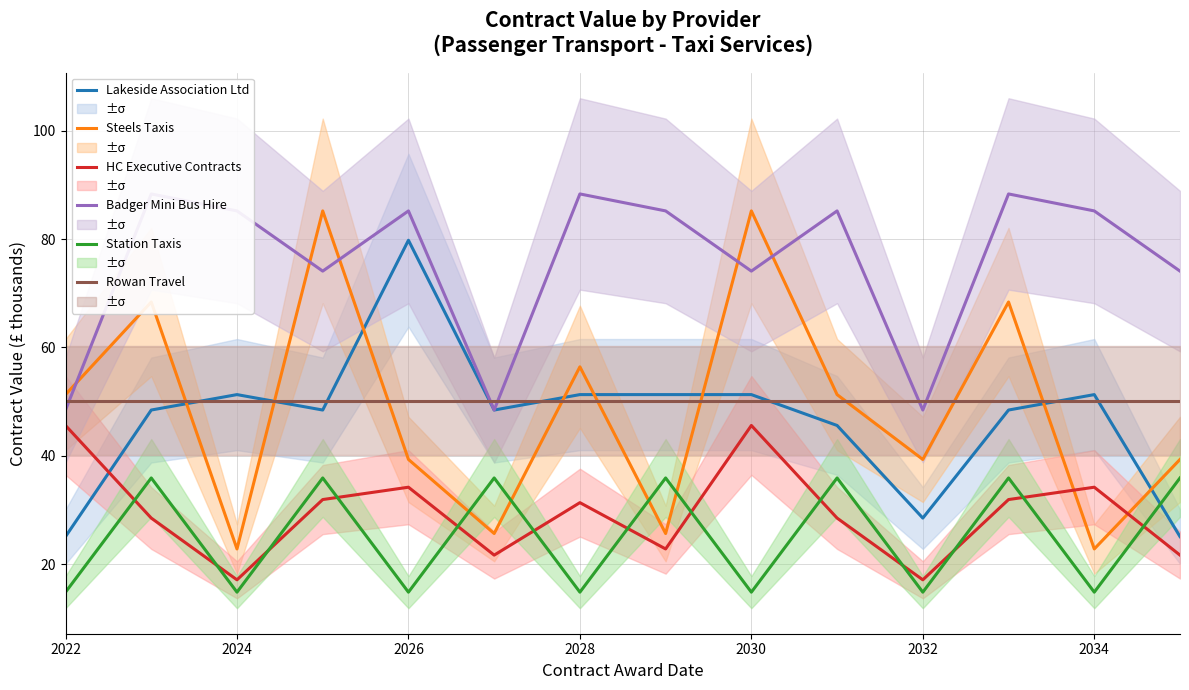

How many series are shown in this chart?

6